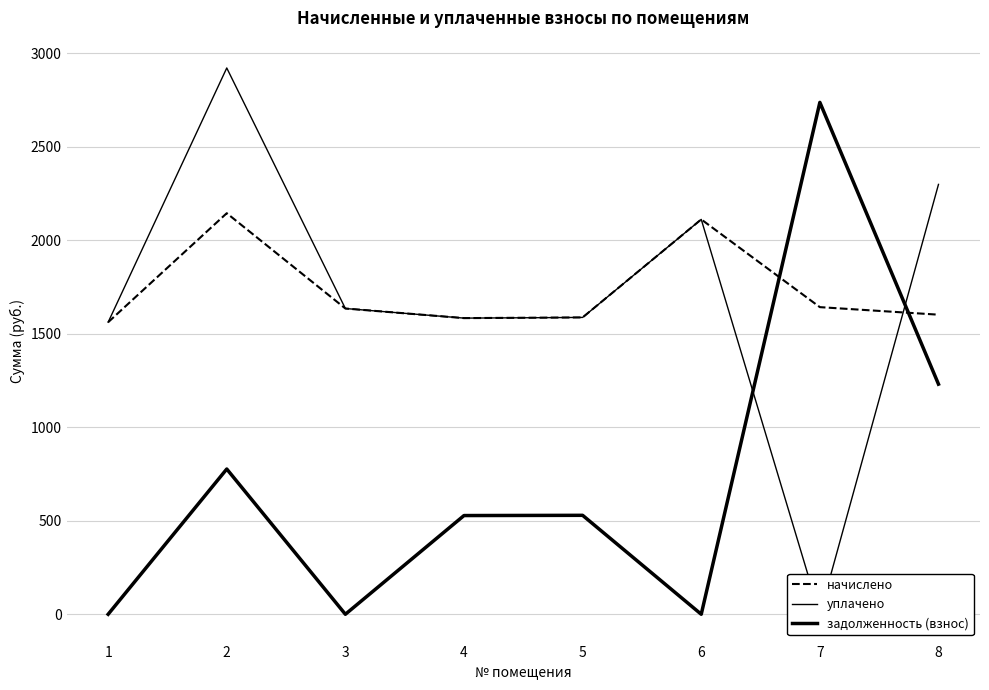

True or false: задолженность (взнос) and начислено intersect in this chart.

True